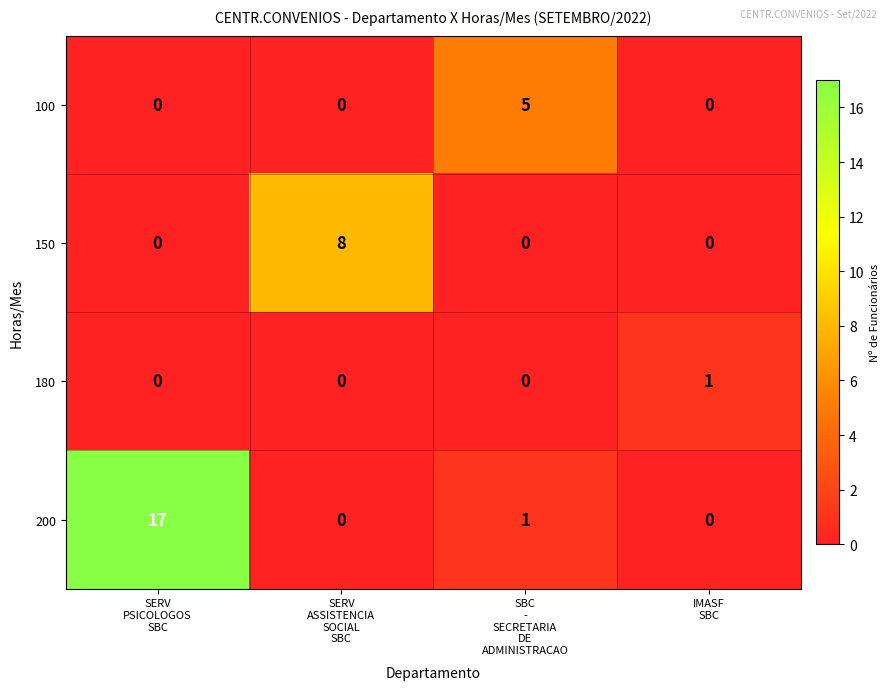

Reading right to left, extract all data points from this chart.

100: 0	5	0	0
150: 0	0	8	0
180: 1	0	0	0
200: 0	1	0	17